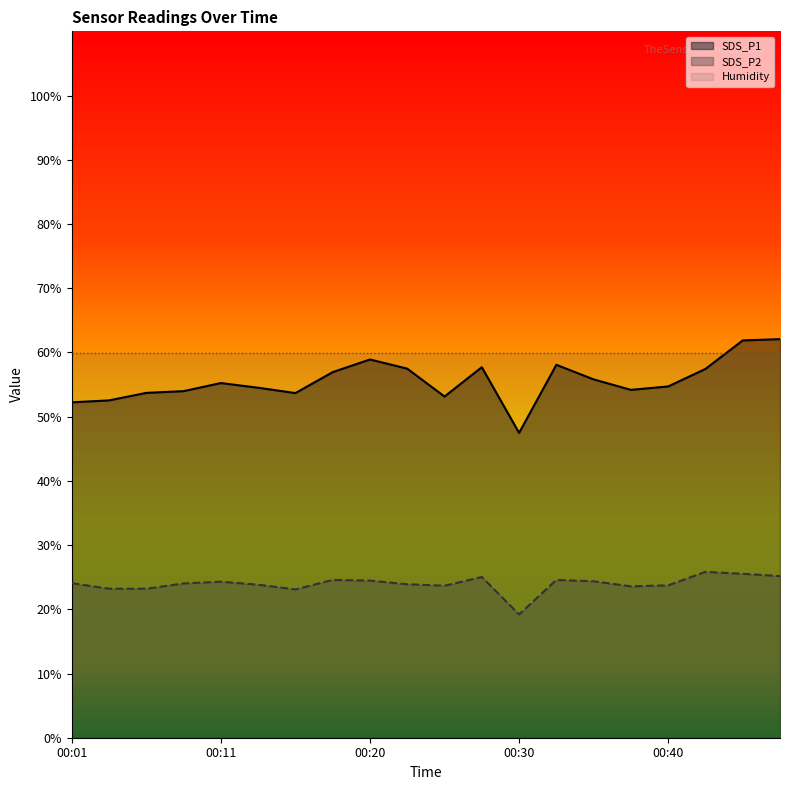

What is the value of the SDS_P1 point at the 6th from the left?

54.5